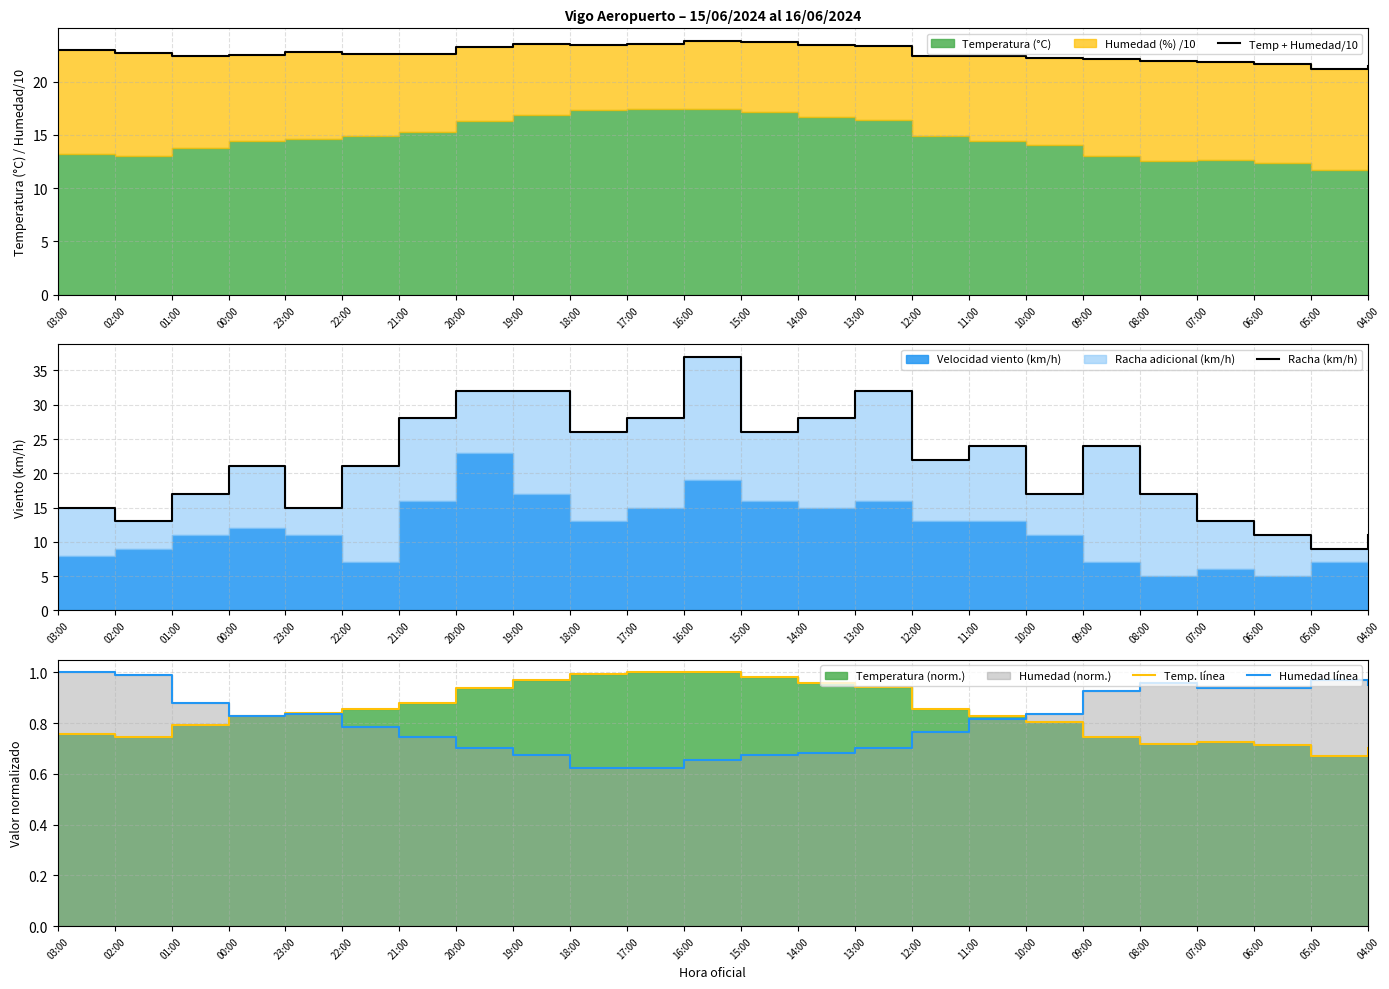

Which series has the largest range (max minus min)?

Racha (km/h)